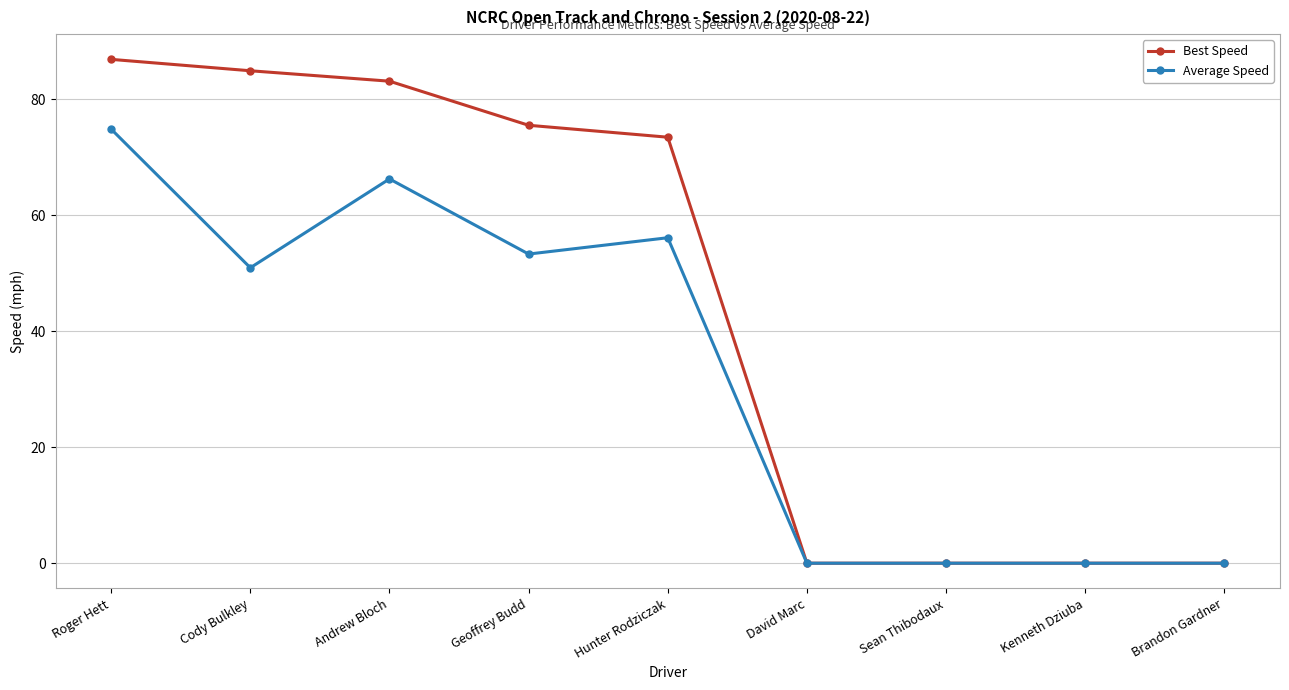

What is the greatest value displayed?

86.9